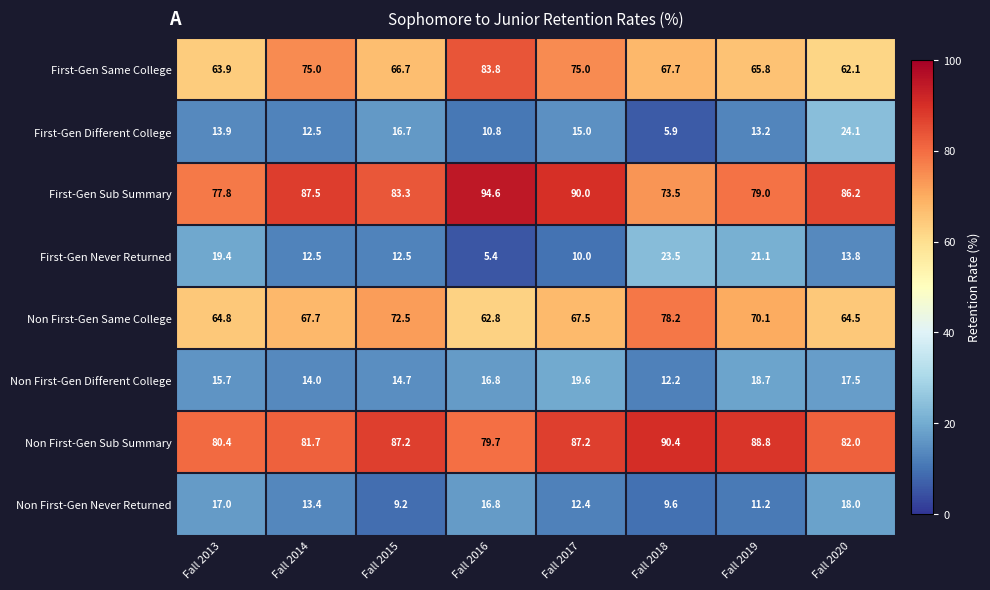

Is it true that First-Gen Never Returned equals 34.6 at Fall 2018?

False